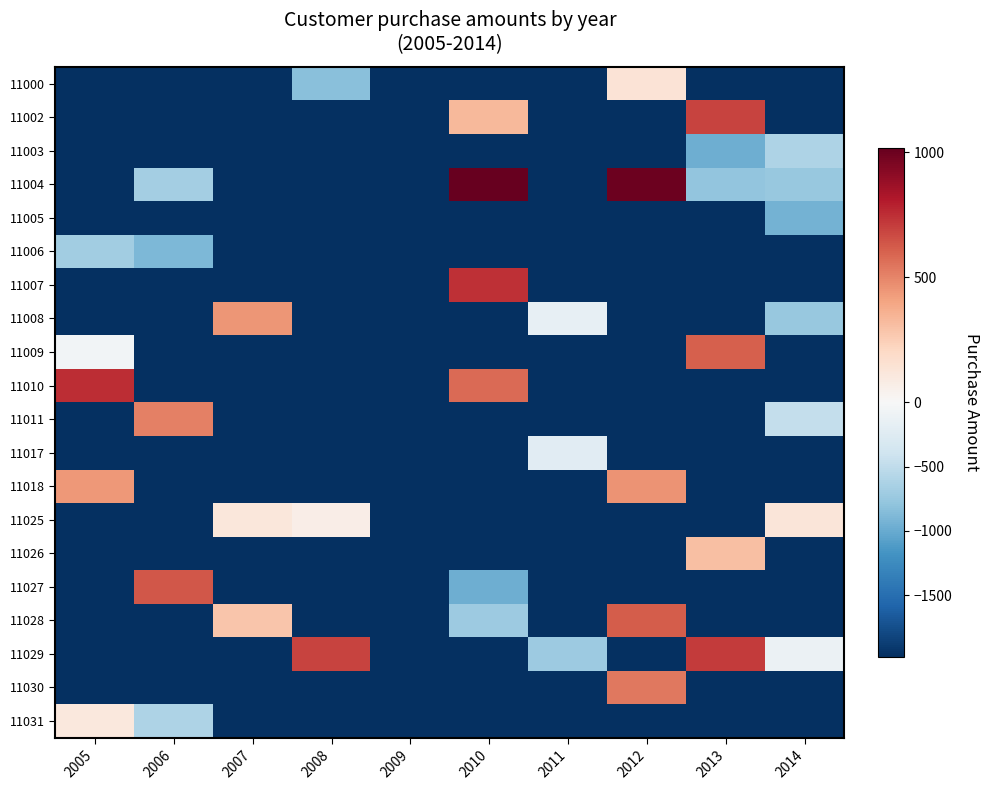

Reading left to right, extract all data points from this chart.

11000: 2005=-1979.4	2006=-1979.4	2007=-1979.4	2008=-821.4	2009=-1979.4	2010=-1979.4	2011=-1979.4	2012=141.6	2013=-1979.4	2014=-1979.4
11002: 2005=-1979.4	2006=-1979.4	2007=-1979.4	2008=-1979.4	2009=-1979.4	2010=326.6	2011=-1979.4	2012=-1979.4	2013=690.6	2014=-1979.4
11003: 2005=-1979.4	2006=-1979.4	2007=-1979.4	2008=-1979.4	2009=-1979.4	2010=-1979.4	2011=-1979.4	2012=-1979.4	2013=-969.4	2014=-615.4
11004: 2005=-1979.4	2006=-674.4	2007=-1979.4	2008=-1979.4	2009=-1979.4	2010=1017.6	2011=-1979.4	2012=996.6	2013=-777.4	2014=-755.4
11005: 2005=-1979.4	2006=-1979.4	2007=-1979.4	2008=-1979.4	2009=-1979.4	2010=-1979.4	2011=-1979.4	2012=-1979.4	2013=-1979.4	2014=-931.4
11006: 2005=-686.4	2006=-889.4	2007=-1979.4	2008=-1979.4	2009=-1979.4	2010=-1979.4	2011=-1979.4	2012=-1979.4	2013=-1979.4	2014=-1979.4
11007: 2005=-1979.4	2006=-1979.4	2007=-1979.4	2008=-1979.4	2009=-1979.4	2010=739.6	2011=-1979.4	2012=-1979.4	2013=-1979.4	2014=-1979.4
11008: 2005=-1979.4	2006=-1979.4	2007=445.6	2008=-1979.4	2009=-1979.4	2010=-1979.4	2011=-161.4	2012=-1979.4	2013=-1979.4	2014=-747.4
11009: 2005=-56.4	2006=-1979.4	2007=-1979.4	2008=-1979.4	2009=-1979.4	2010=-1979.4	2011=-1979.4	2012=-1979.4	2013=605.6	2014=-1979.4
11010: 2005=751.6	2006=-1979.4	2007=-1979.4	2008=-1979.4	2009=-1979.4	2010=576.6	2011=-1979.4	2012=-1979.4	2013=-1979.4	2014=-1979.4
11011: 2005=-1979.4	2006=515.6	2007=-1979.4	2008=-1979.4	2009=-1979.4	2010=-1979.4	2011=-1979.4	2012=-1979.4	2013=-1979.4	2014=-467.4
11017: 2005=-1979.4	2006=-1979.4	2007=-1979.4	2008=-1979.4	2009=-1979.4	2010=-1979.4	2011=-228.4	2012=-1979.4	2013=-1979.4	2014=-1979.4
11018: 2005=440.6	2006=-1979.4	2007=-1979.4	2008=-1979.4	2009=-1979.4	2010=-1979.4	2011=-1979.4	2012=457.6	2013=-1979.4	2014=-1979.4
11025: 2005=-1979.4	2006=-1979.4	2007=115.6	2008=67.6	2009=-1979.4	2010=-1979.4	2011=-1979.4	2012=-1979.4	2013=-1979.4	2014=126.6
11026: 2005=-1979.4	2006=-1979.4	2007=-1979.4	2008=-1979.4	2009=-1979.4	2010=-1979.4	2011=-1979.4	2012=-1979.4	2013=305.6	2014=-1979.4
11027: 2005=-1979.4	2006=635.6	2007=-1979.4	2008=-1979.4	2009=-1979.4	2010=-959.4	2011=-1979.4	2012=-1979.4	2013=-1979.4	2014=-1979.4
11028: 2005=-1979.4	2006=-1979.4	2007=285.6	2008=-1979.4	2009=-1979.4	2010=-722.4	2011=-1979.4	2012=617.6	2013=-1979.4	2014=-1979.4
11029: 2005=-1979.4	2006=-1979.4	2007=-1979.4	2008=691.6	2009=-1979.4	2010=-1979.4	2011=-715.4	2012=-1979.4	2013=709.6	2014=-119.4
11030: 2005=-1979.4	2006=-1979.4	2007=-1979.4	2008=-1979.4	2009=-1979.4	2010=-1979.4	2011=-1979.4	2012=536.6	2013=-1979.4	2014=-1979.4
11031: 2005=105.6	2006=-603.4	2007=-1979.4	2008=-1979.4	2009=-1979.4	2010=-1979.4	2011=-1979.4	2012=-1979.4	2013=-1979.4	2014=-1979.4